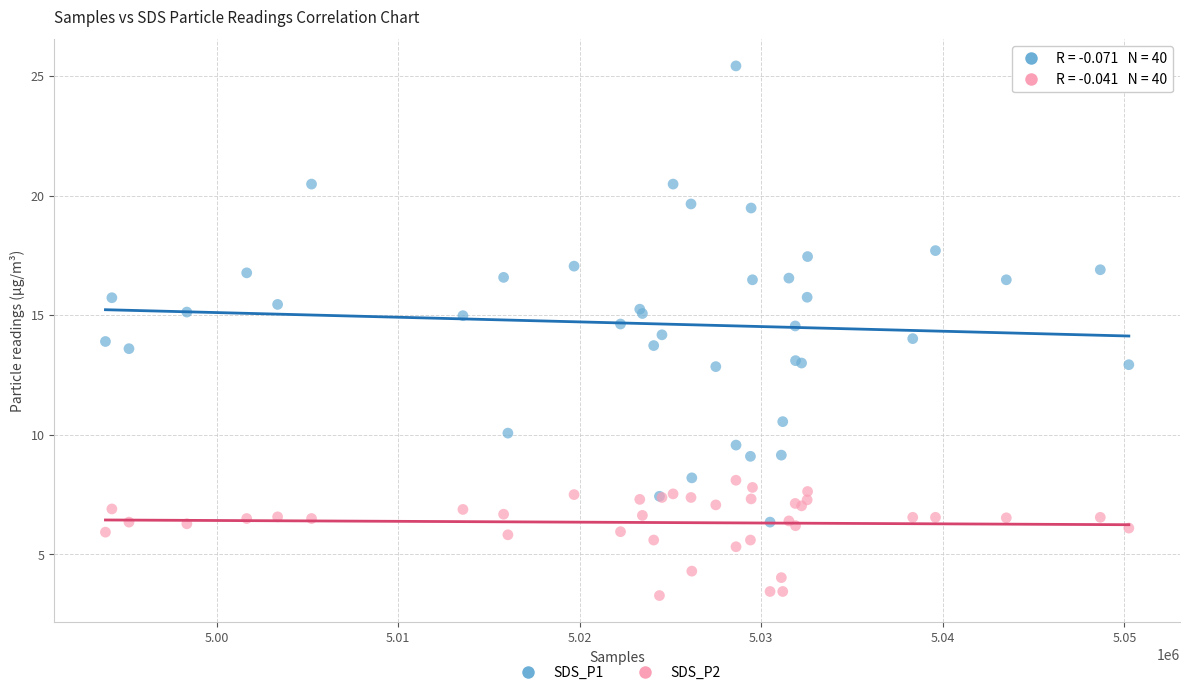

Which series contains the highest Y value?

SDS_P1